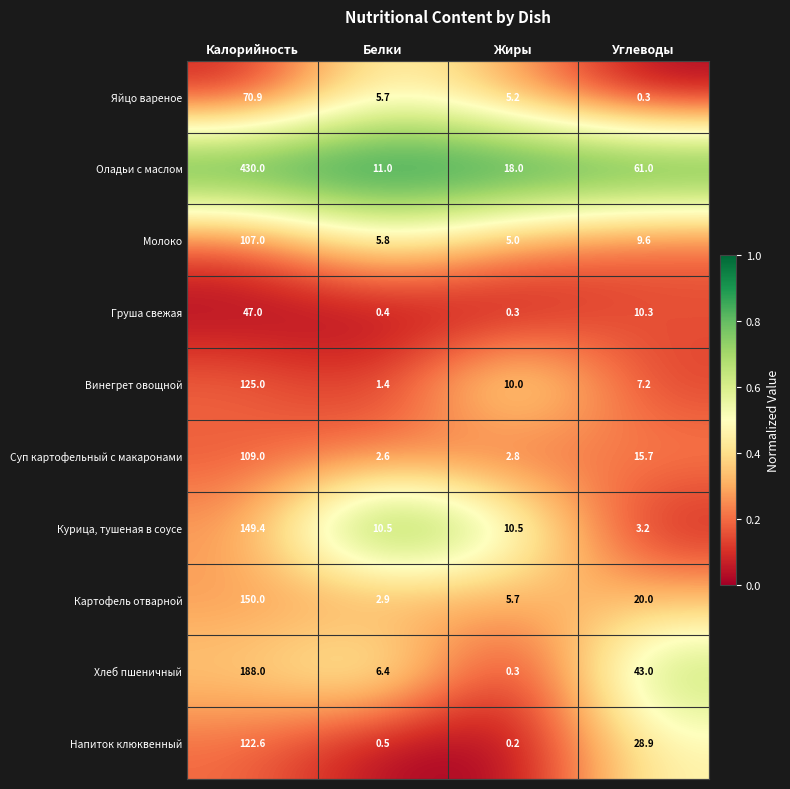

What is the spread (max minus min) of values at Углеводы?

60.7